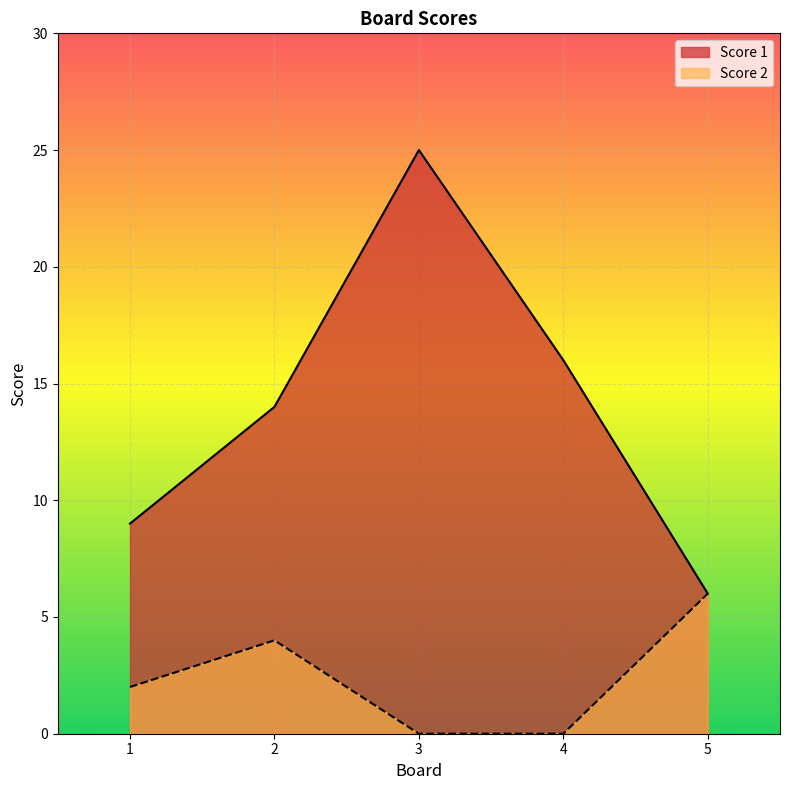

True or false: Score 1 and Score 2 cross at least once.

False